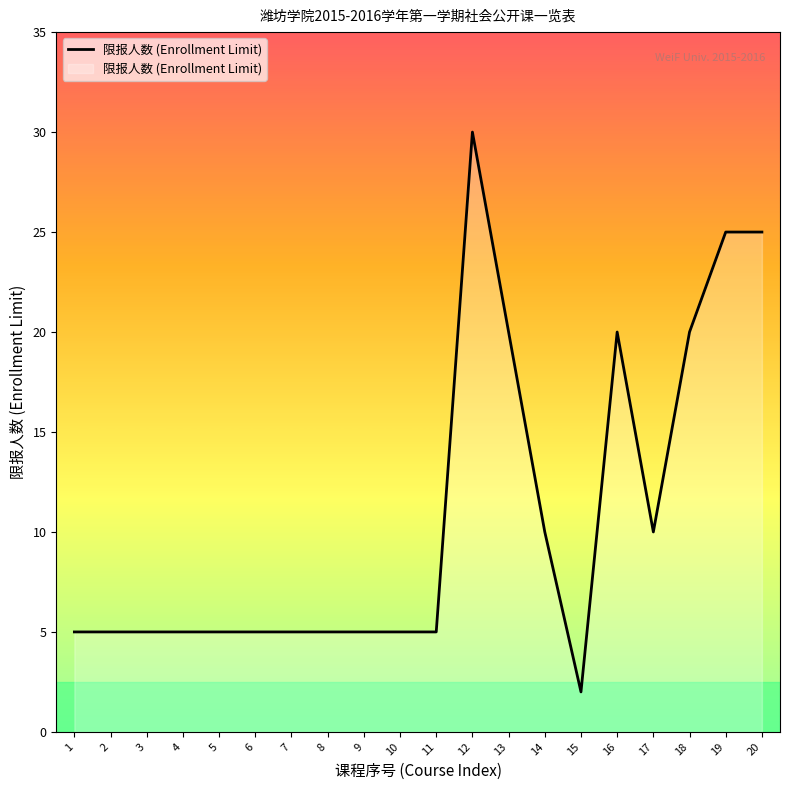

Which label corresponds to the largest value in the chart?

12